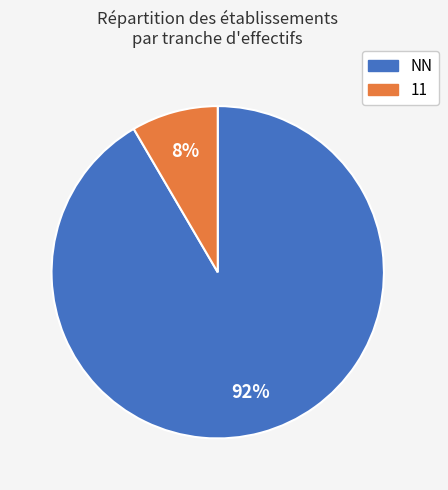

To the nearest percent, what is the average slice percentage?

50%